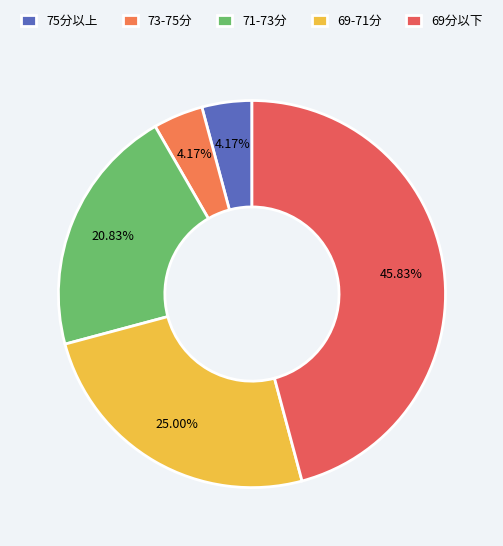

How many segments does this pie chart have?

5